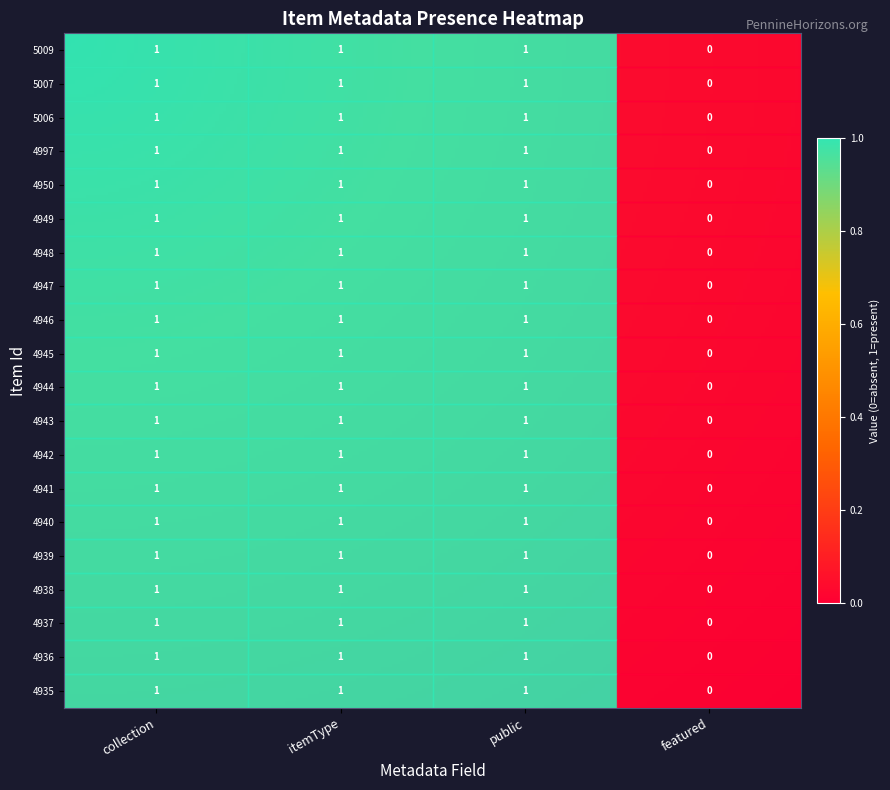

Where is 4942 nearest to the value 0?

featured